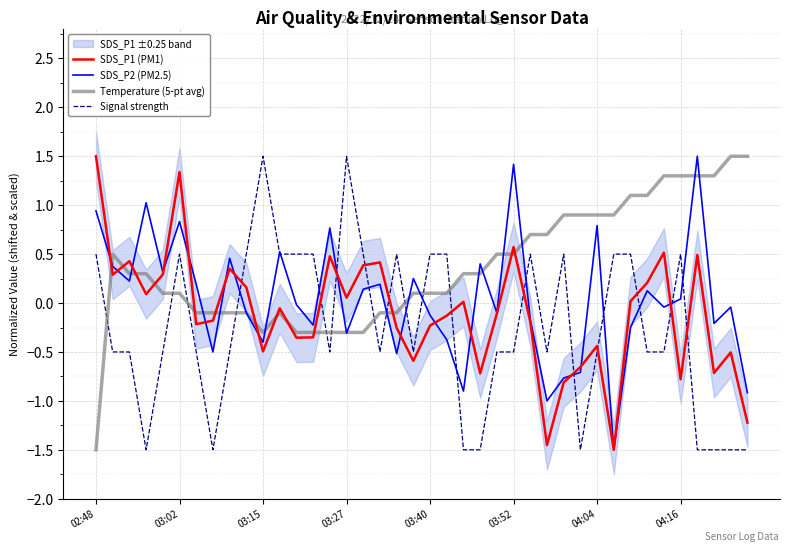

The value of Temperature (5-pt avg) at 31 is 0.9. True or false?

True